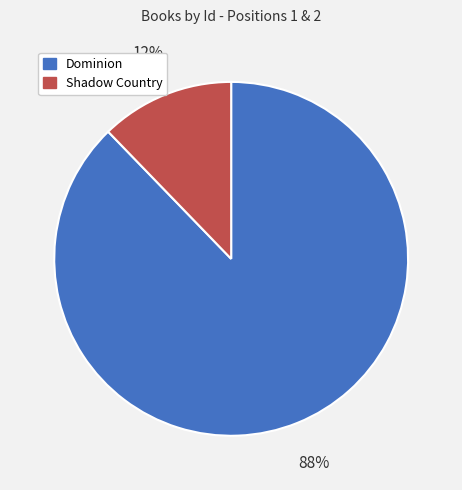

Is the sum of Shadow Country and Dominion greater than half?

Yes